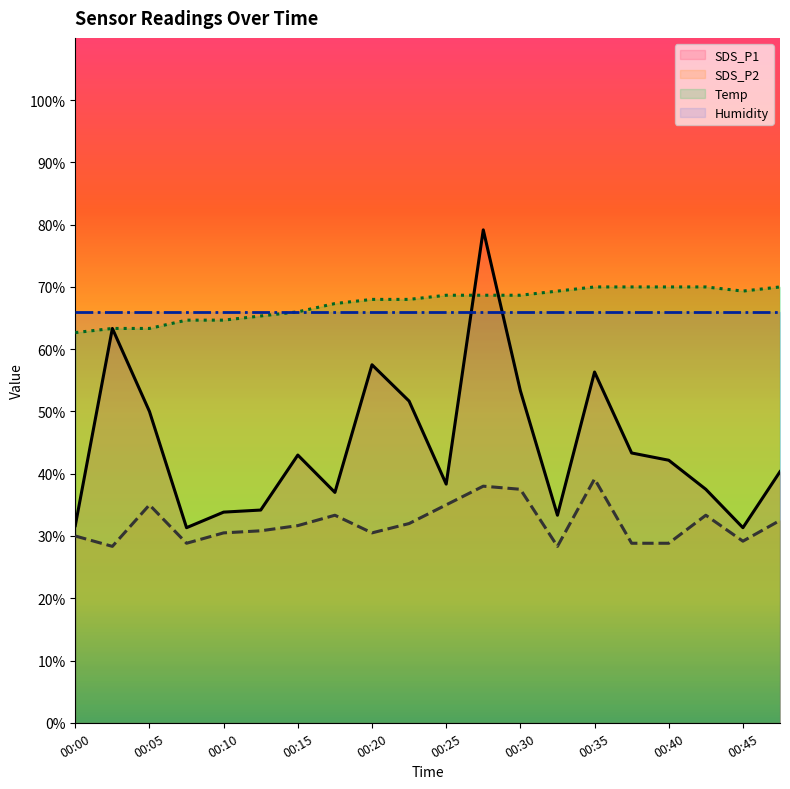

At which label is SDS_P2 closest to 33?

00:18